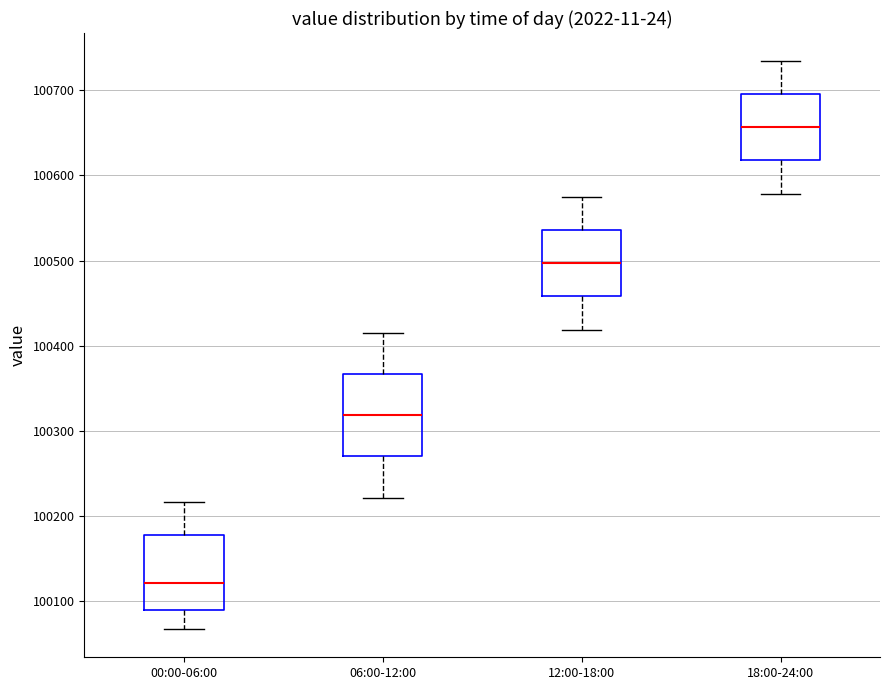

Which box's median line is the highest?

18:00-24:00